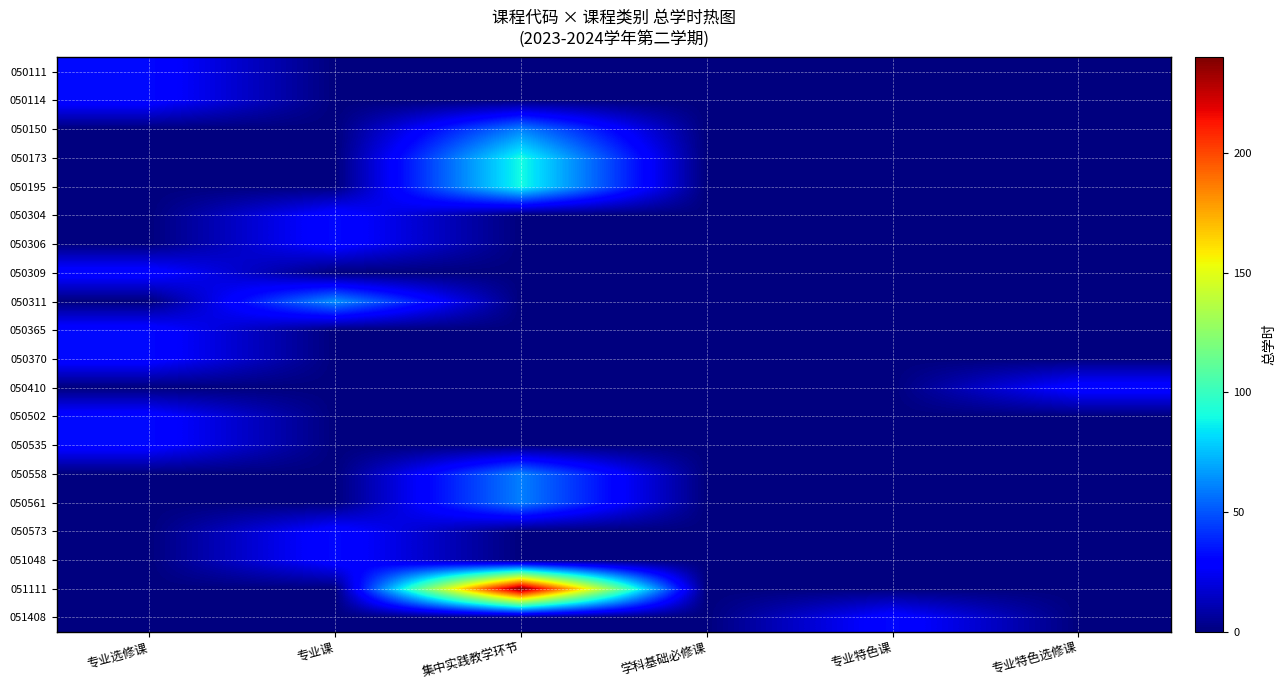

Reading left to right, transcribe all the data shown in this chart.

050111: 专业选修课=32	专业课=0	集中实践教学环节=0	学科基础必修课=0	专业特色课=0	专业特色选修课=0
050114: 专业选修课=32	专业课=0	集中实践教学环节=0	学科基础必修课=0	专业特色课=0	专业特色选修课=0
050150: 专业选修课=0	专业课=0	集中实践教学环节=60	学科基础必修课=0	专业特色课=0	专业特色选修课=0
050173: 专业选修课=0	专业课=0	集中实践教学环节=90	学科基础必修课=0	专业特色课=0	专业特色选修课=0
050195: 专业选修课=0	专业课=0	集中实践教学环节=90	学科基础必修课=0	专业特色课=0	专业特色选修课=0
050304: 专业选修课=0	专业课=32	集中实践教学环节=0	学科基础必修课=0	专业特色课=0	专业特色选修课=0
050306: 专业选修课=0	专业课=32	集中实践教学环节=0	学科基础必修课=0	专业特色课=0	专业特色选修课=0
050309: 专业选修课=32	专业课=0	集中实践教学环节=0	学科基础必修课=0	专业特色课=0	专业特色选修课=0
050311: 专业选修课=0	专业课=64	集中实践教学环节=0	学科基础必修课=0	专业特色课=0	专业特色选修课=0
050365: 专业选修课=32	专业课=0	集中实践教学环节=0	学科基础必修课=0	专业特色课=0	专业特色选修课=0
050370: 专业选修课=32	专业课=0	集中实践教学环节=0	学科基础必修课=0	专业特色课=0	专业特色选修课=0
050410: 专业选修课=0	专业课=0	集中实践教学环节=0	学科基础必修课=0	专业特色课=0	专业特色选修课=32
050502: 专业选修课=32	专业课=0	集中实践教学环节=0	学科基础必修课=0	专业特色课=0	专业特色选修课=0
050535: 专业选修课=32	专业课=0	集中实践教学环节=0	学科基础必修课=0	专业特色课=0	专业特色选修课=0
050558: 专业选修课=0	专业课=0	集中实践教学环节=60	学科基础必修课=0	专业特色课=0	专业特色选修课=0
050561: 专业选修课=0	专业课=0	集中实践教学环节=60	学科基础必修课=0	专业特色课=0	专业特色选修课=0
050573: 专业选修课=0	专业课=32	集中实践教学环节=0	学科基础必修课=0	专业特色课=0	专业特色选修课=0
051048: 专业选修课=0	专业课=32	集中实践教学环节=0	学科基础必修课=0	专业特色课=0	专业特色选修课=0
051111: 专业选修课=0	专业课=0	集中实践教学环节=240	学科基础必修课=0	专业特色课=0	专业特色选修课=0
051408: 专业选修课=0	专业课=0	集中实践教学环节=0	学科基础必修课=0	专业特色课=32	专业特色选修课=0